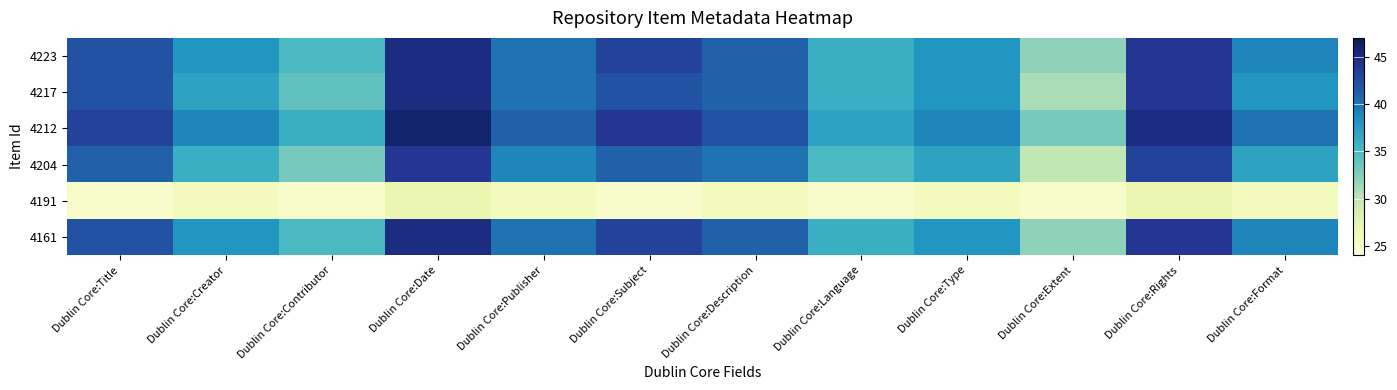

What is the maximum value shown in the chart?

46